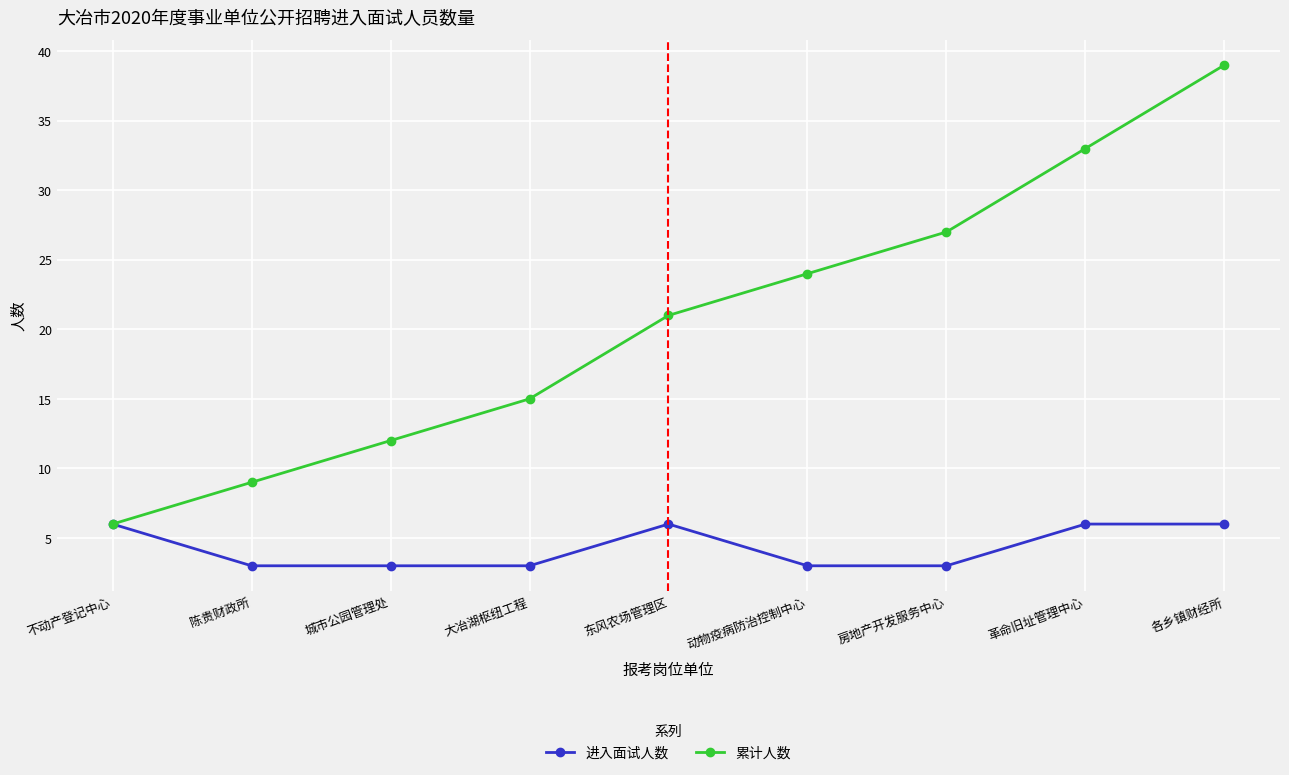

At which category does the chart reach its peak across all series?

各乡镇财经所